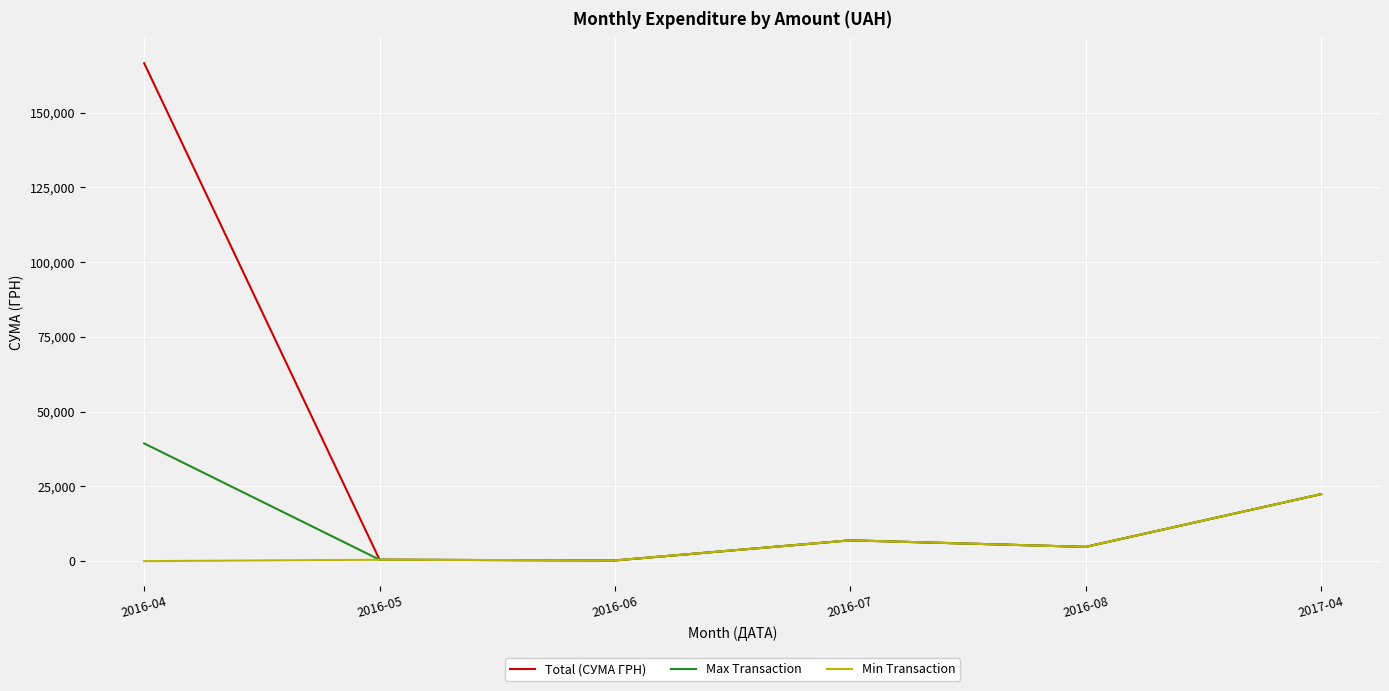

Rank the series by their maximum value, from highest to lowest.

Total (СУМА ГРН), Max Transaction, Min Transaction